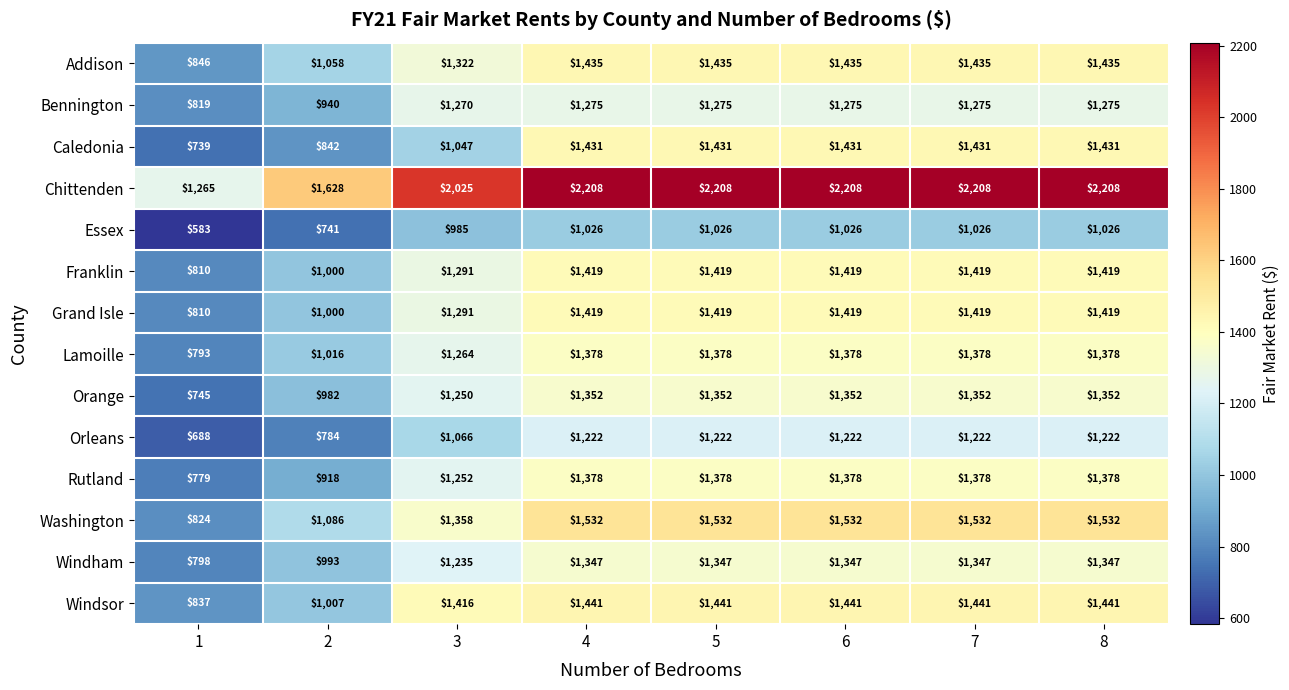

What is the difference between the highest and lowest values at 3?

1040